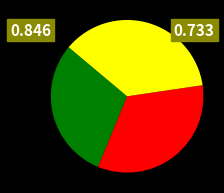

Is there a majority slice in this chart?

No